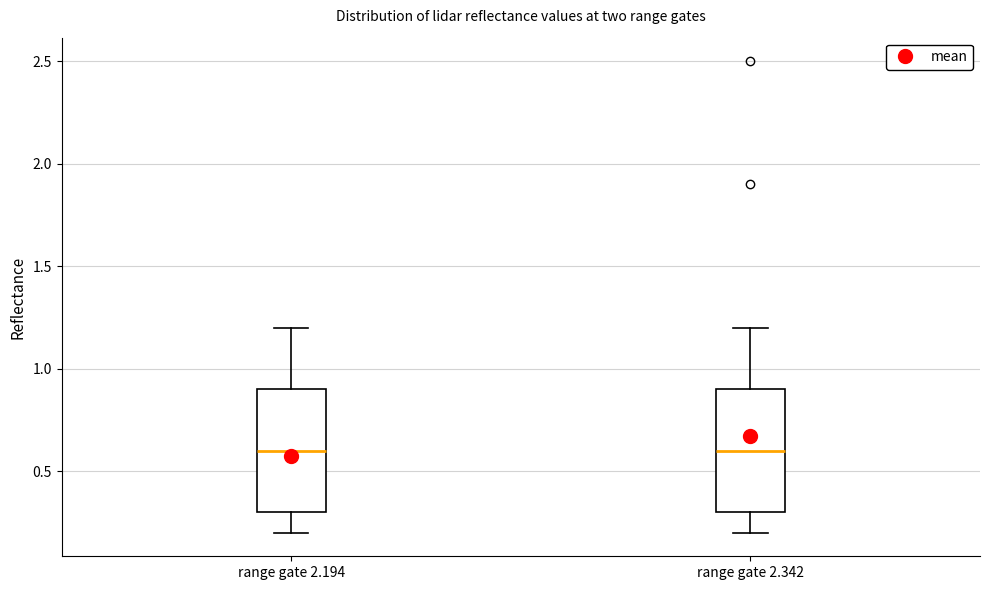

Reading left to right, transcribe this box plot: for each box, give where its median line is, the range the box spans, and where its two whiskers end, as read against the y-axis. The values are not printed on the chart, so give them approximately, as read against the axis.

range gate 2.194: median 0.6, box 0.3 to 0.9, whiskers 0.2 to 1.2
range gate 2.342: median 0.6, box 0.3 to 0.9, whiskers 0.2 to 1.2